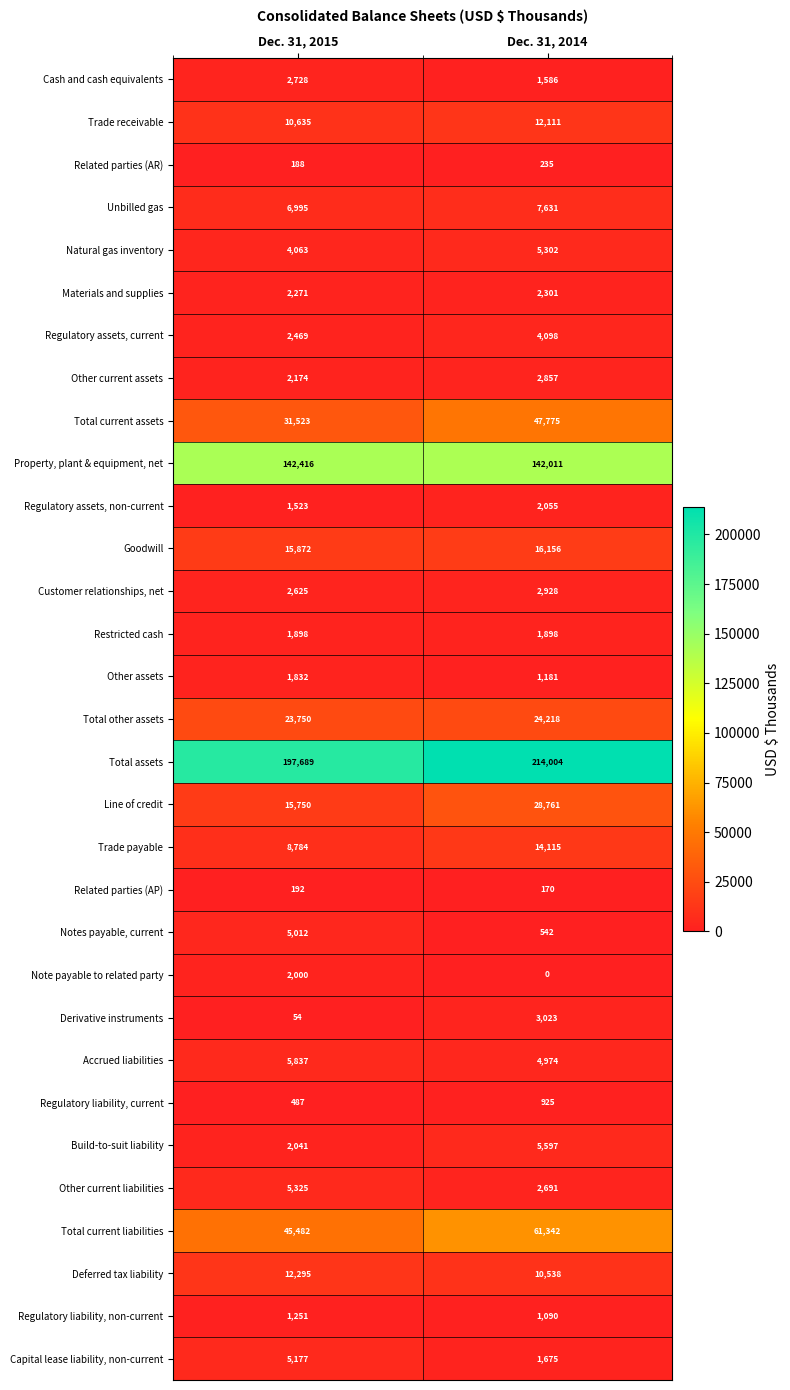

Which label corresponds to the largest value in the chart?

Dec. 31, 2014